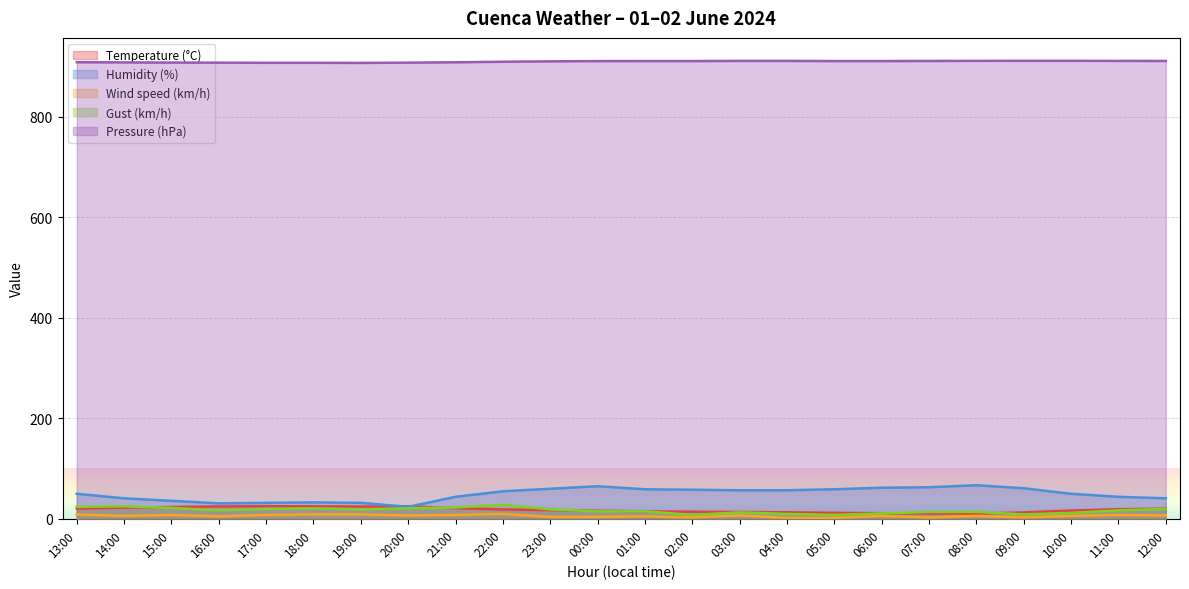

At which category does Humidity (%) reach its first local peak?

18:00